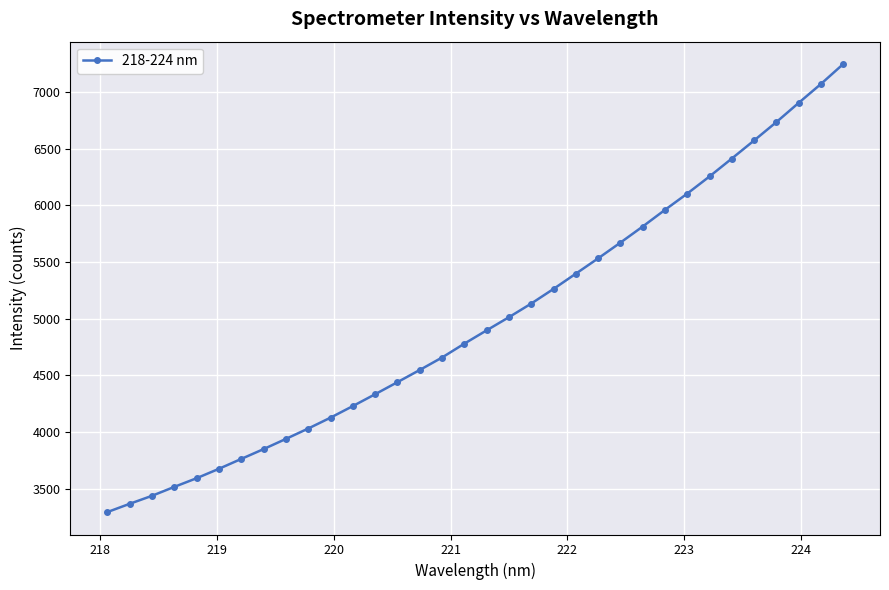

What is the difference between the maximum and minimum values?

3956.2